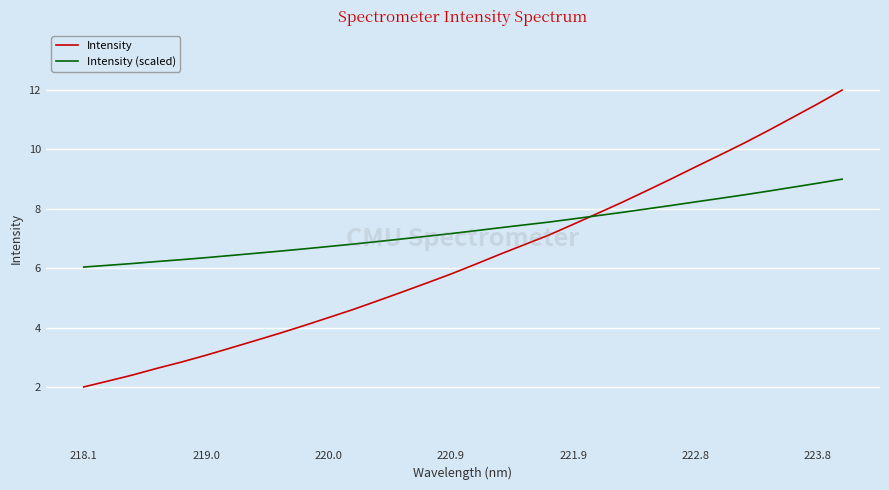

True or false: Intensity has more than 2 points higher than both neighbors.

False